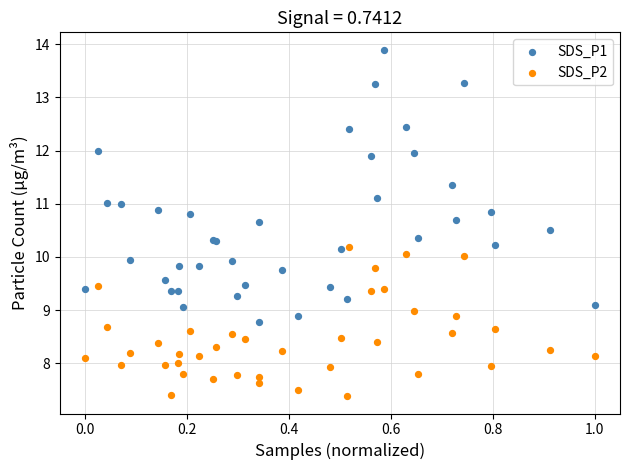

Which series reaches the minimum Y coordinate?

SDS_P2